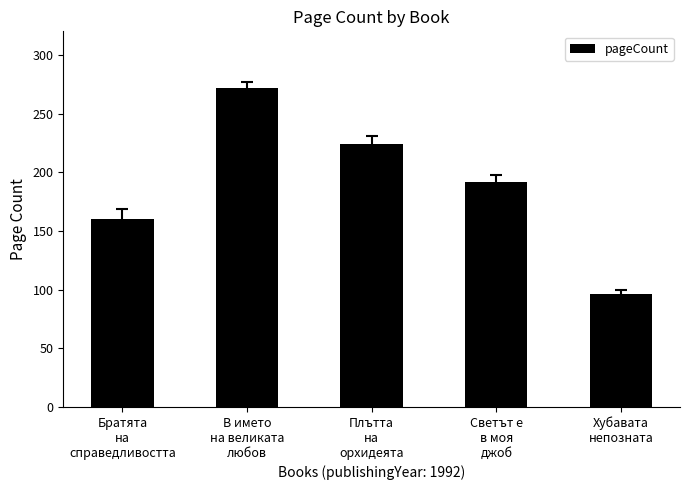

What value does the data have at Светът е
в моя
джоб?

192